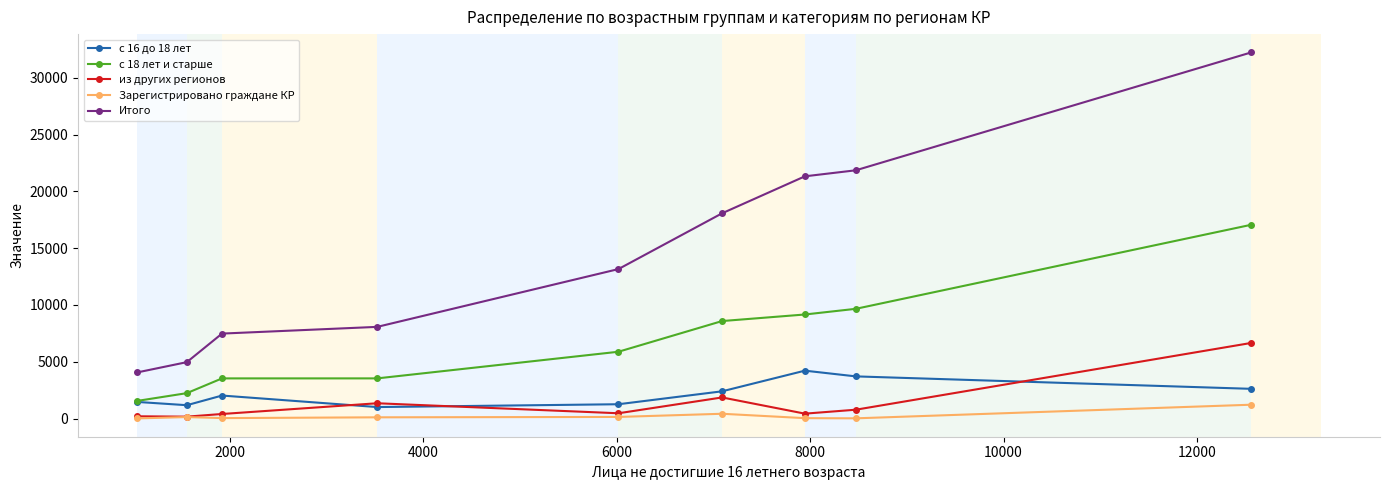

True or false: Зарегистрировано граждане КР and Итого intersect in this chart.

False